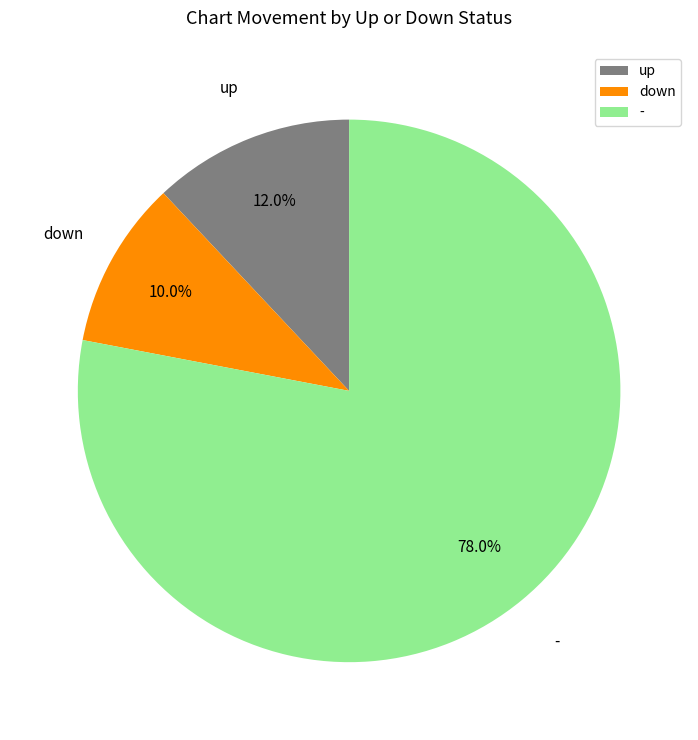

To the nearest percent, what is the difference between the largest and smallest slice percentages?

68%